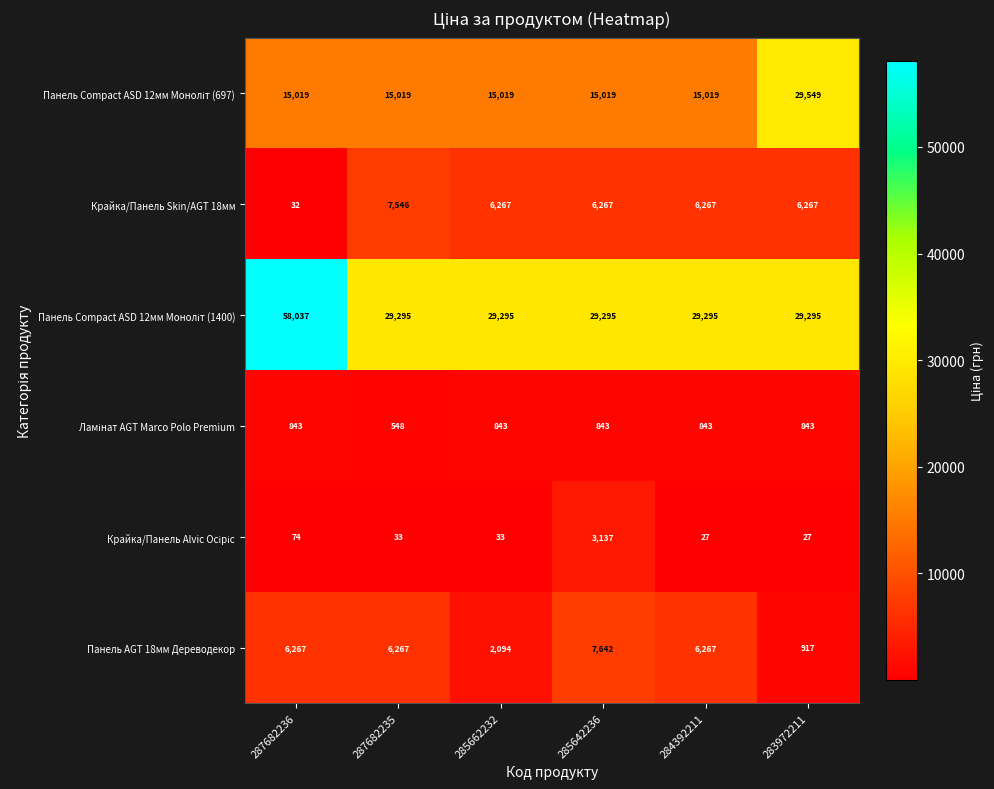

The Панель AGT 18мм Дереводекор series shows 7642 at 285642236. True or false?

True